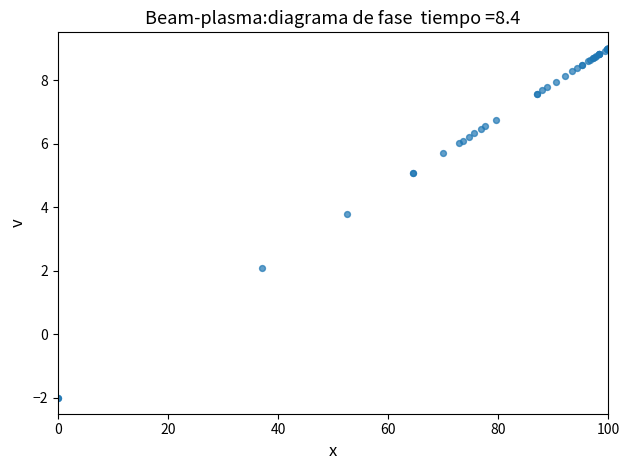

What Y value in the scatter plot is closest to 3?

3.8